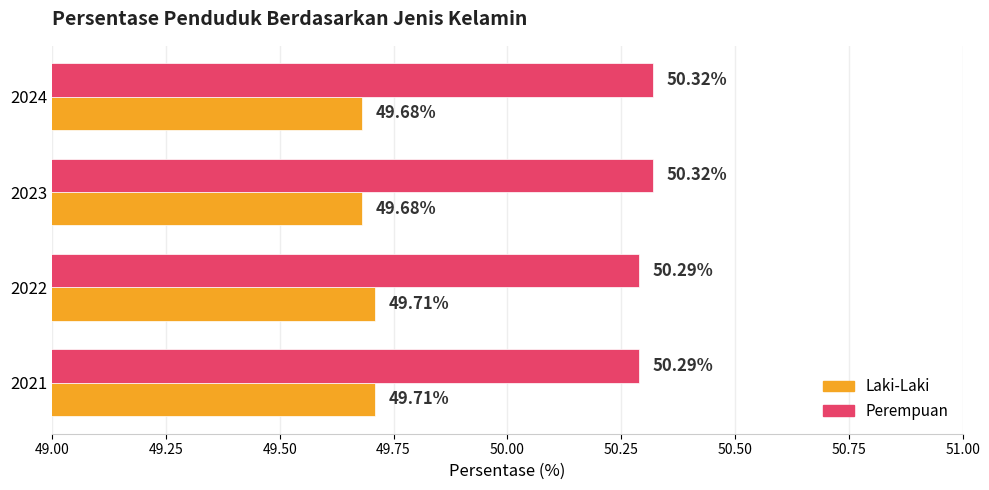

List the series in order of their overall mean, lowest first.

Laki-Laki, Perempuan